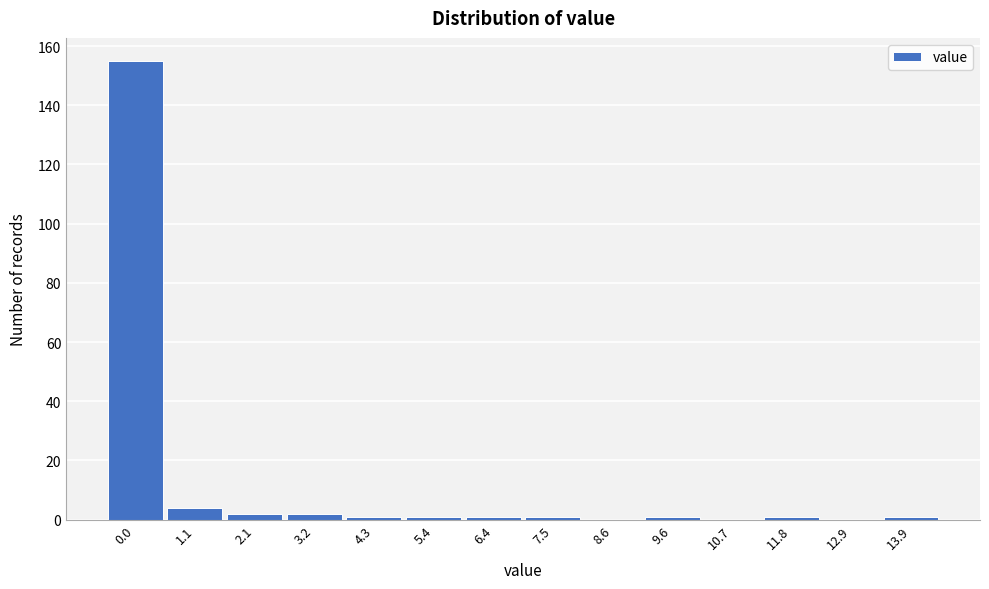

Reading left to right, extract all data points from this chart.

0.0=155	1.1=4	2.1=2	3.2=2	4.3=1	5.4=1	6.4=1	7.5=1	8.6=0	9.6=1	10.7=0	11.8=1	12.9=0	13.9=1